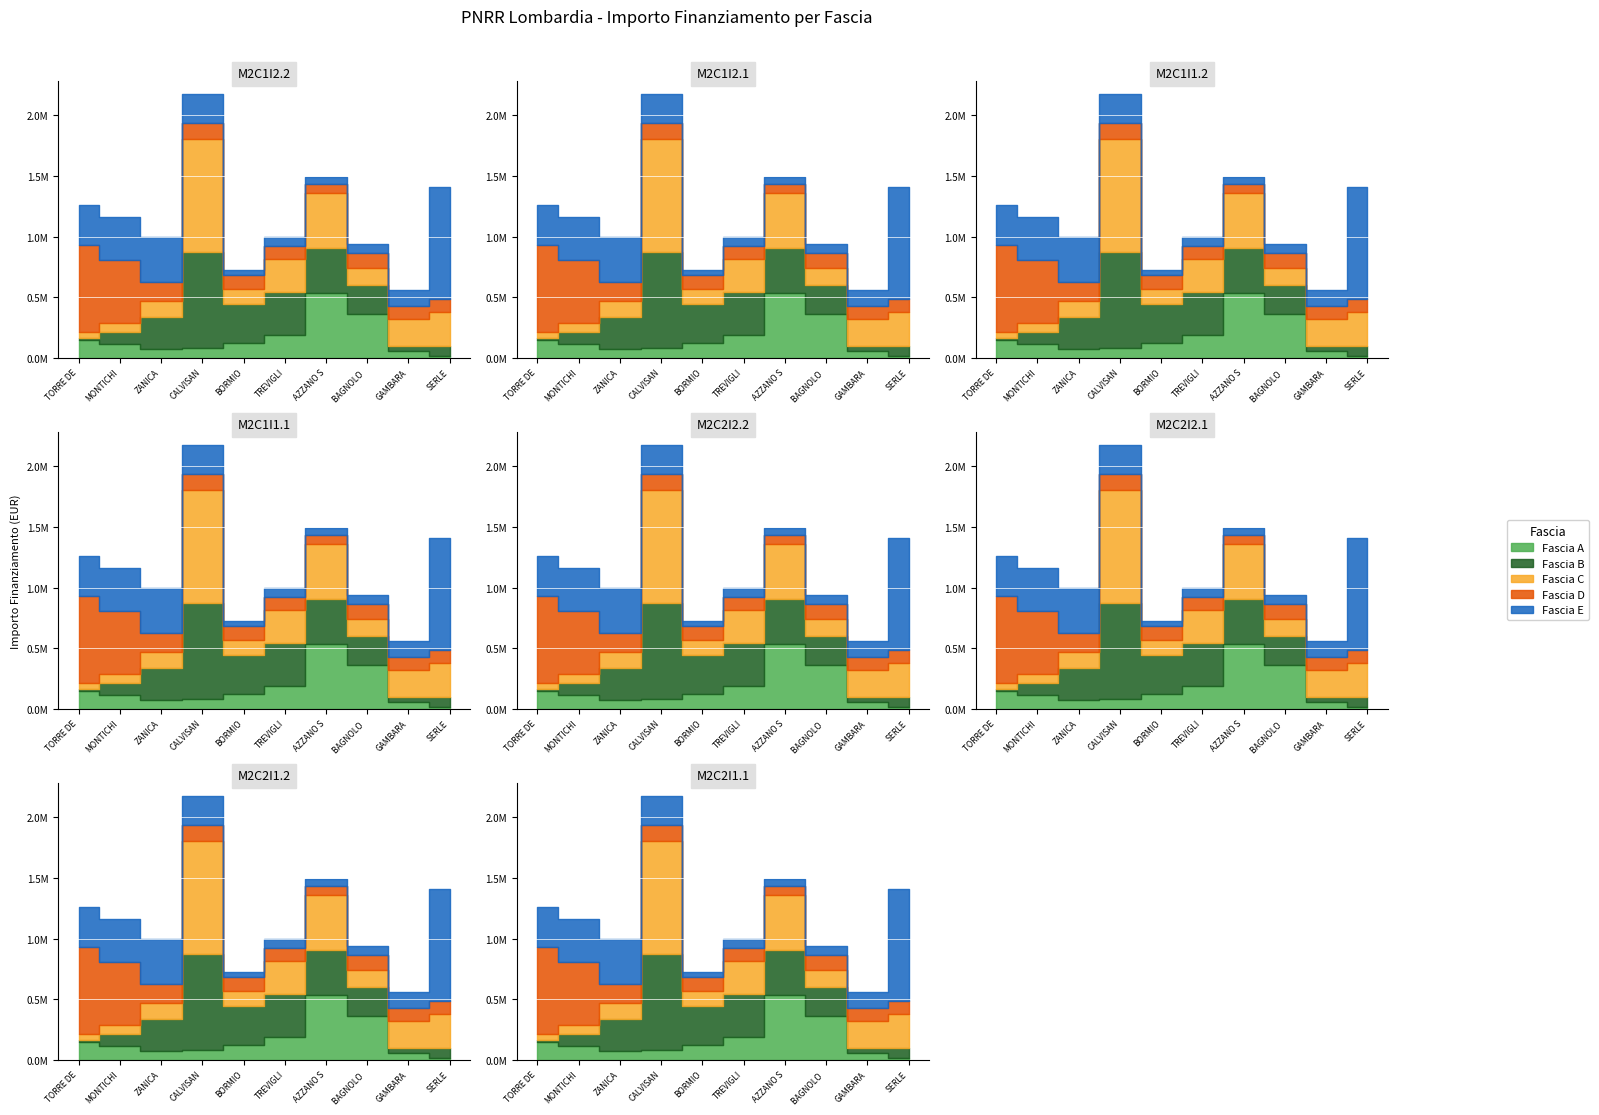

Between TORRE DE PICENARDI and BORMIO, which is larger?

TORRE DE PICENARDI